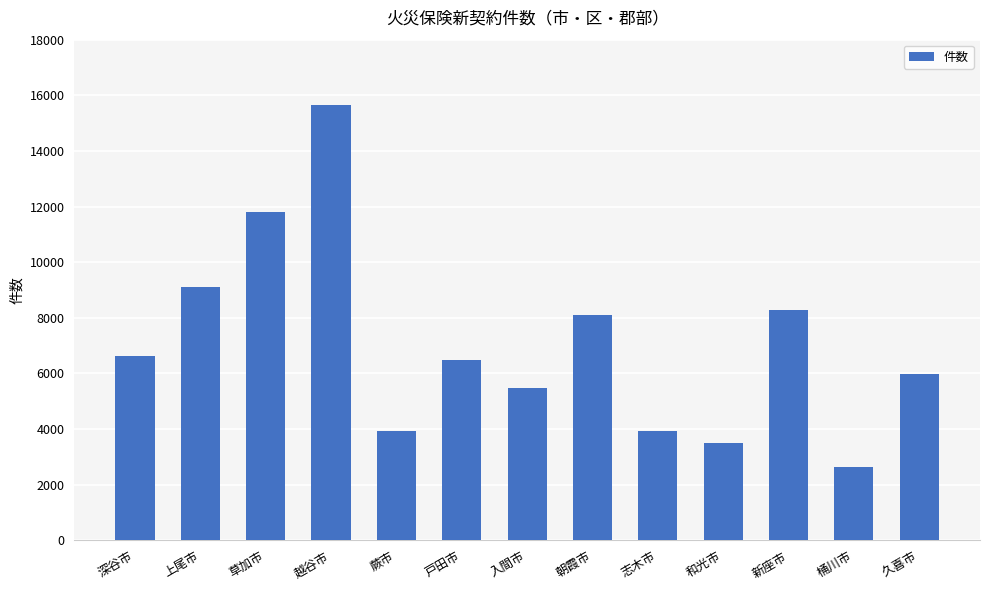

What is the greatest value displayed?

15642